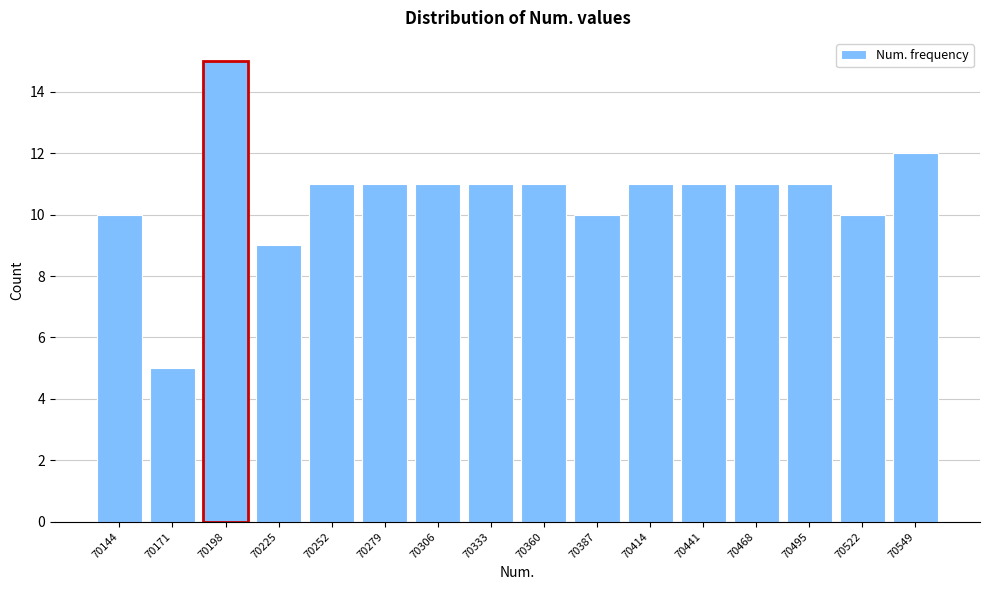

Reading right to left, extract all data points from this chart.

12	10	11	11	11	11	10	11	11	11	11	11	9	15	5	10